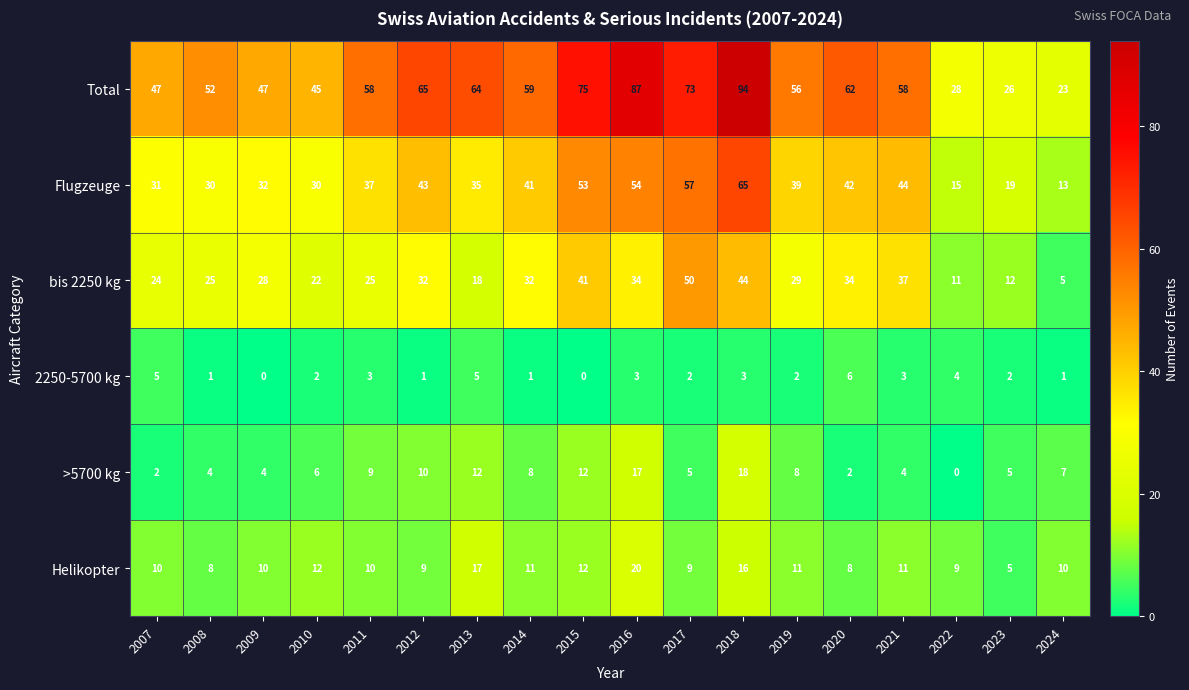

What is the difference between the maximum and minimum values in the Flugzeuge series?

52